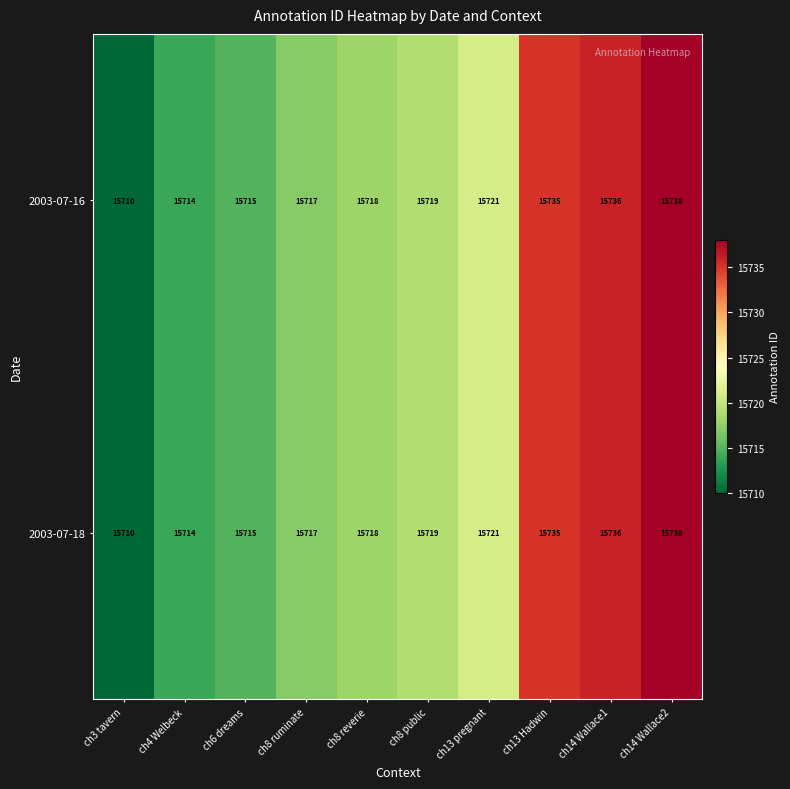

At which category is the sum across all series the highest?

ch14 Wallace2